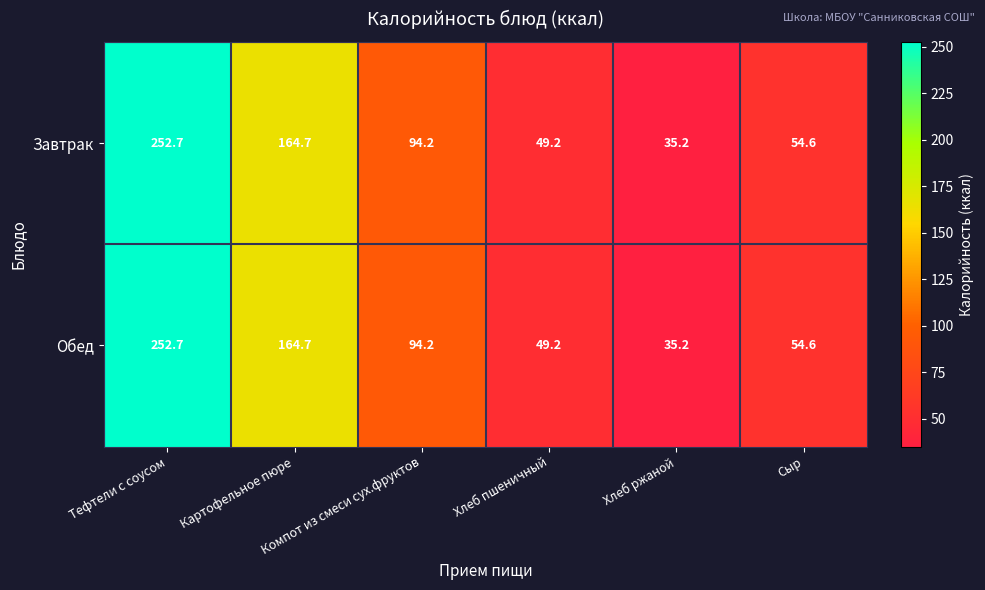

What is the maximum value for Завтрак?

252.7